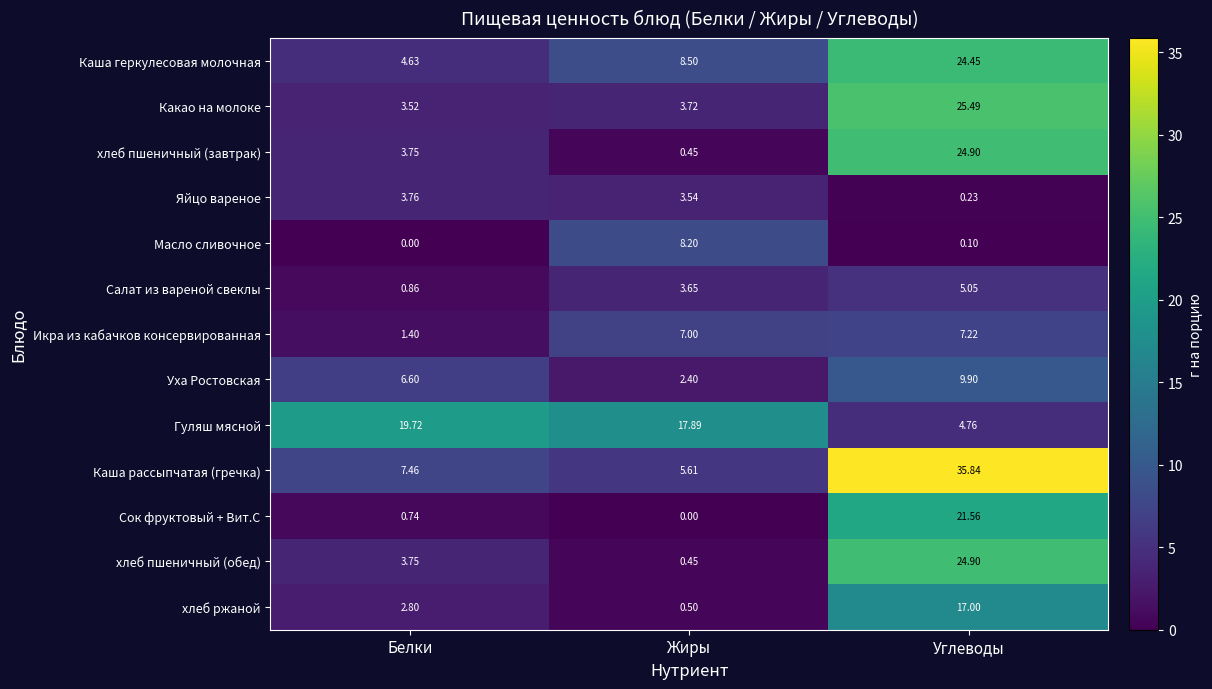

Rank the categories by Яйцо вареное value from lowest to highest.

Углеводы, Жиры, Белки